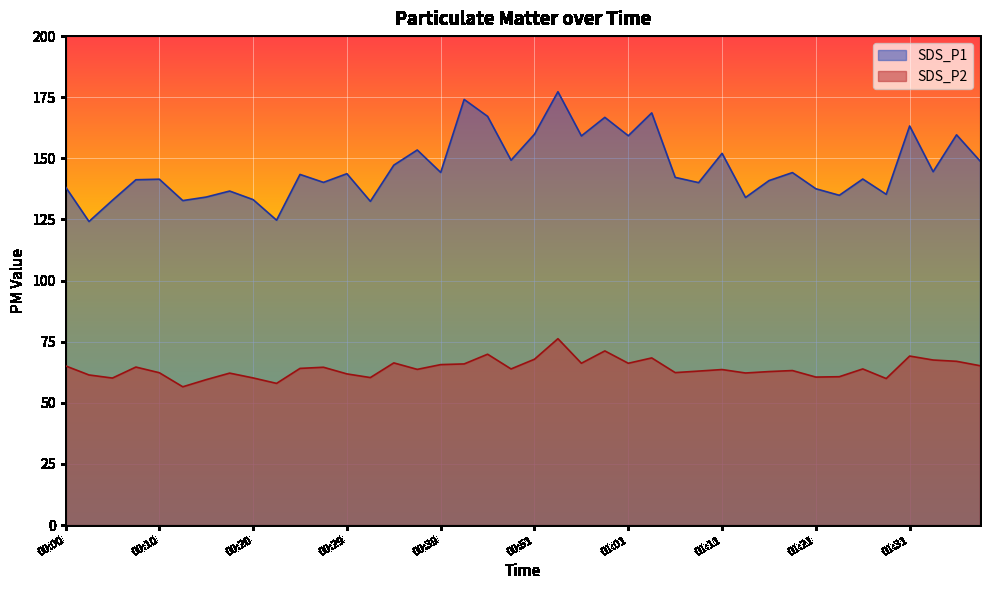

How many interior local peaks does the SDS_P1 series have?

14